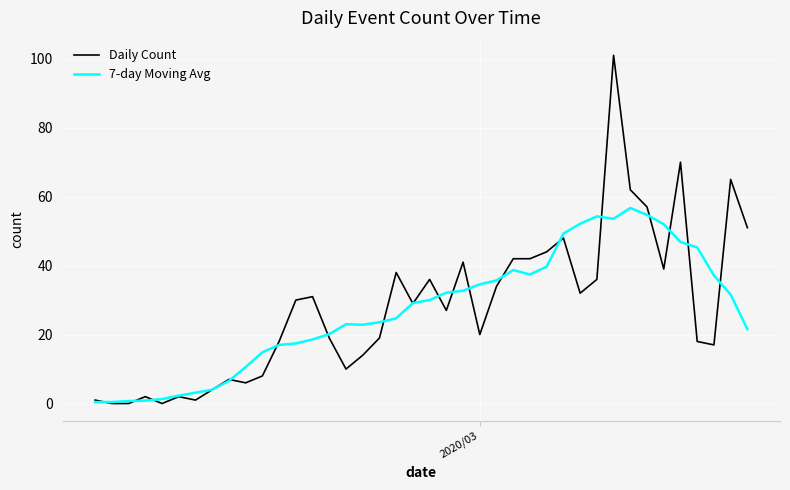

Which series ends up on top after the final intersection of Daily Count and 7-day Moving Avg?

Daily Count